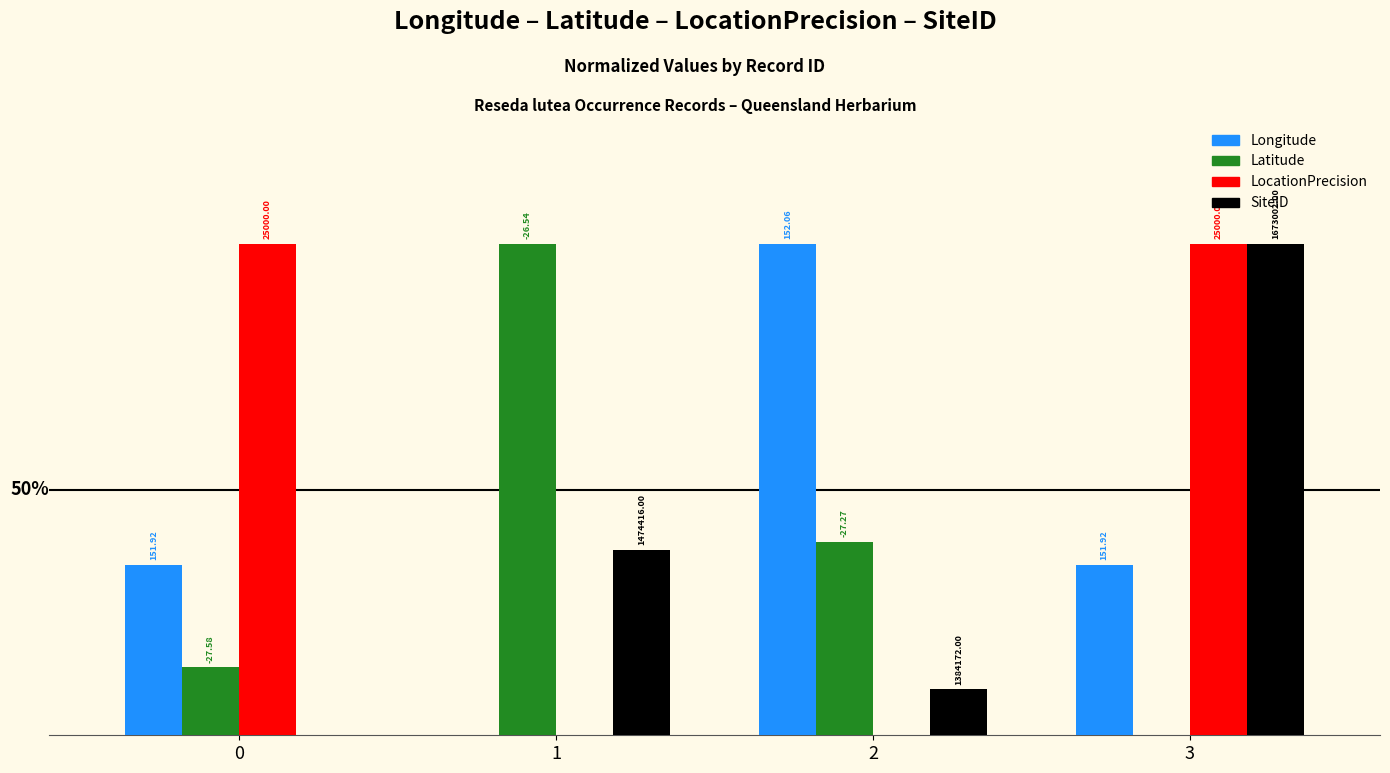

What value does the Longitude series have at 3?

0.3